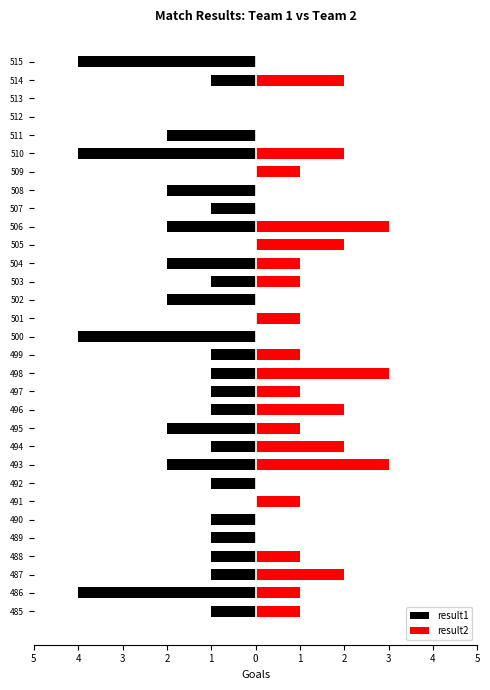

What are all the series names shown in the legend?

result1, result2